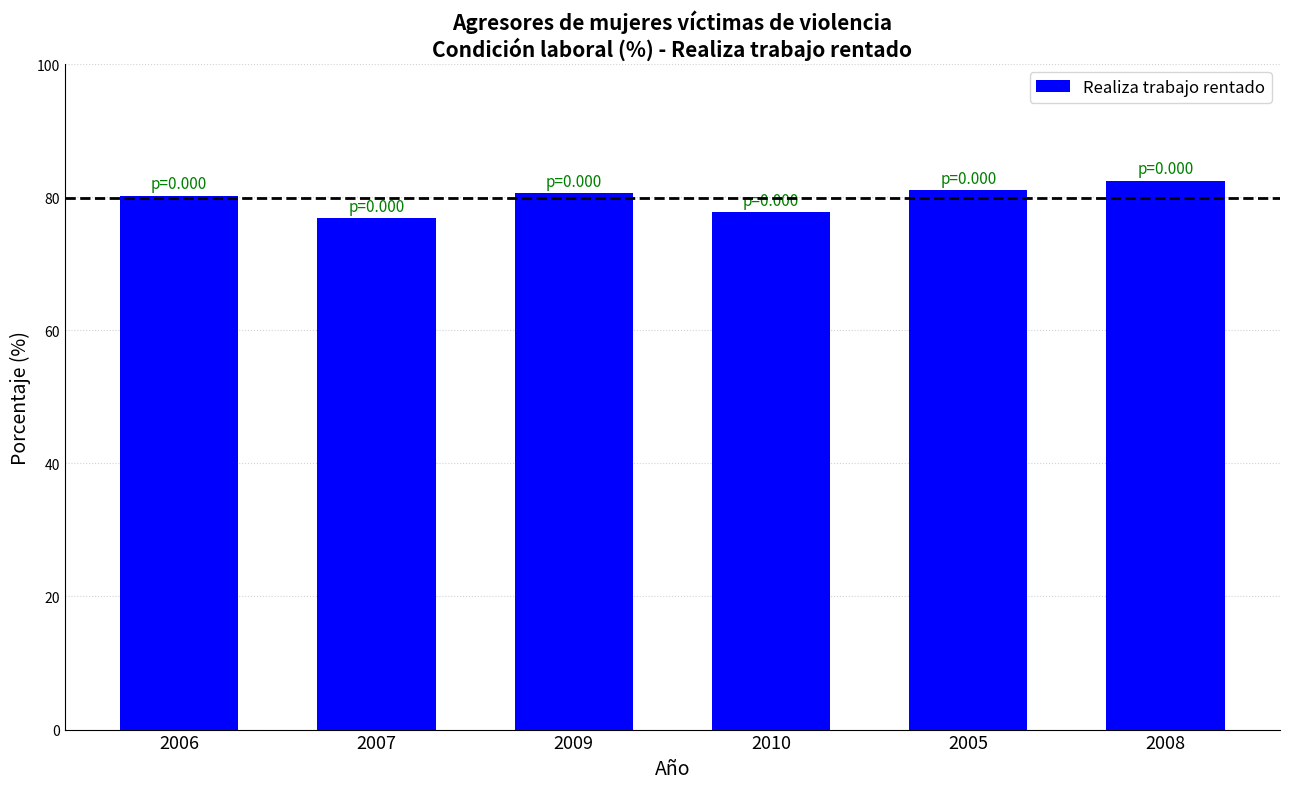

What is the difference between the maximum and minimum values?

5.7